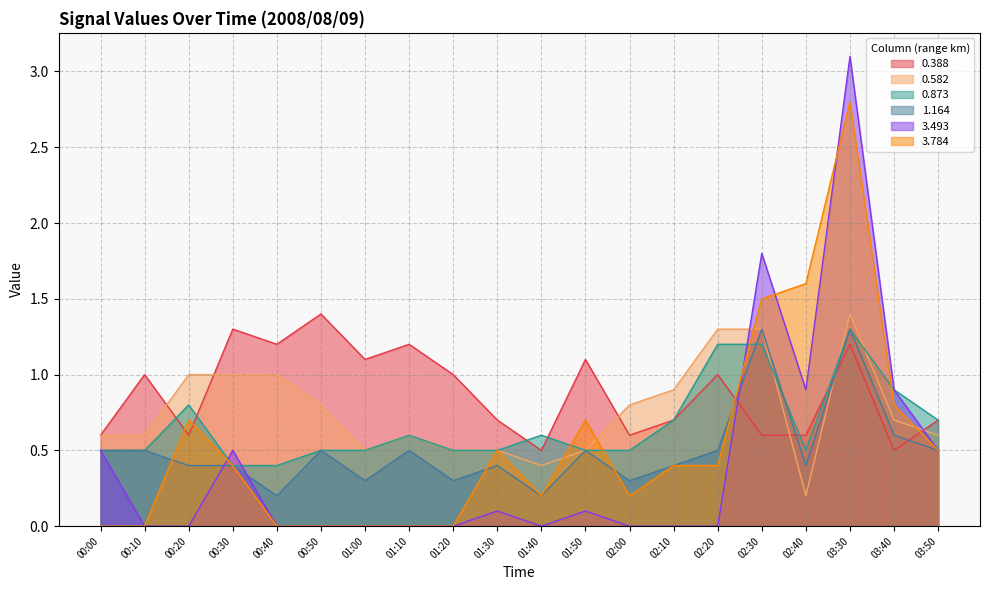

What is the label of the 10th point from the left?

01:30